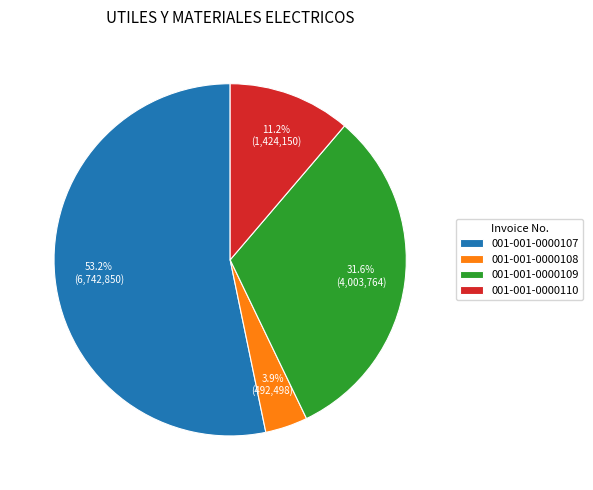

Does 001-001-0000108 represent more than half of the total?

No